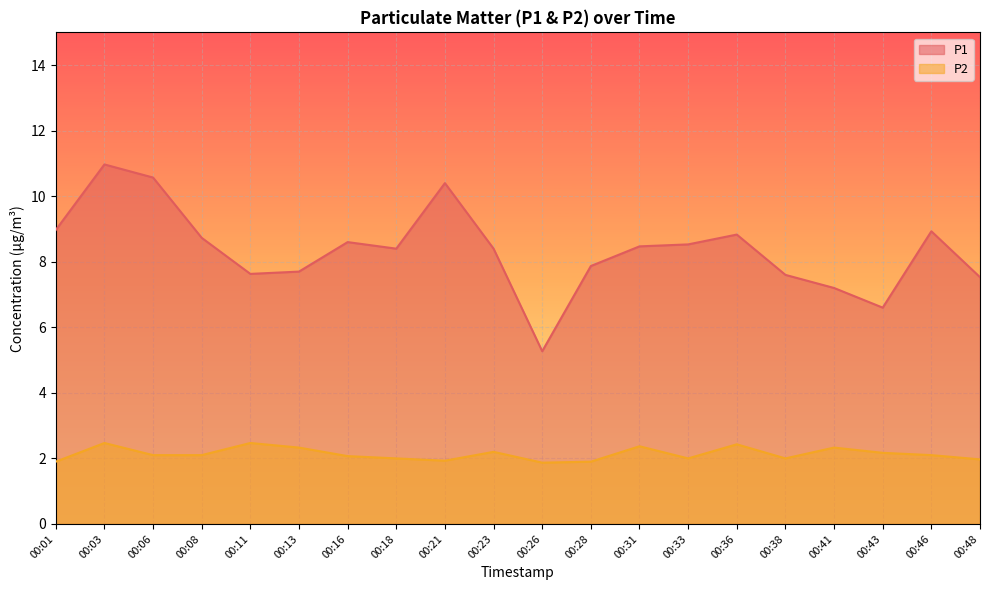

What is the difference between the highest and lowest values at 00:26?

3.4